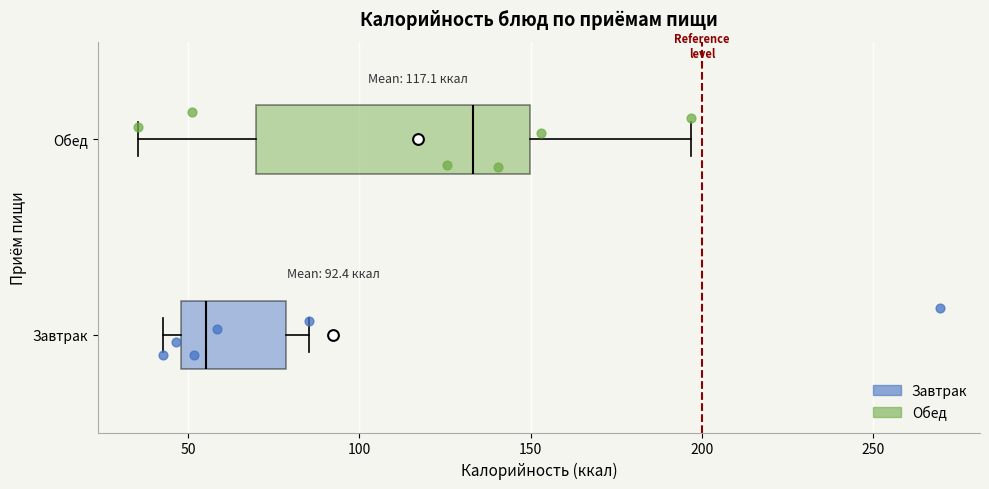

Which box has the furthest to the right median line?

Обед